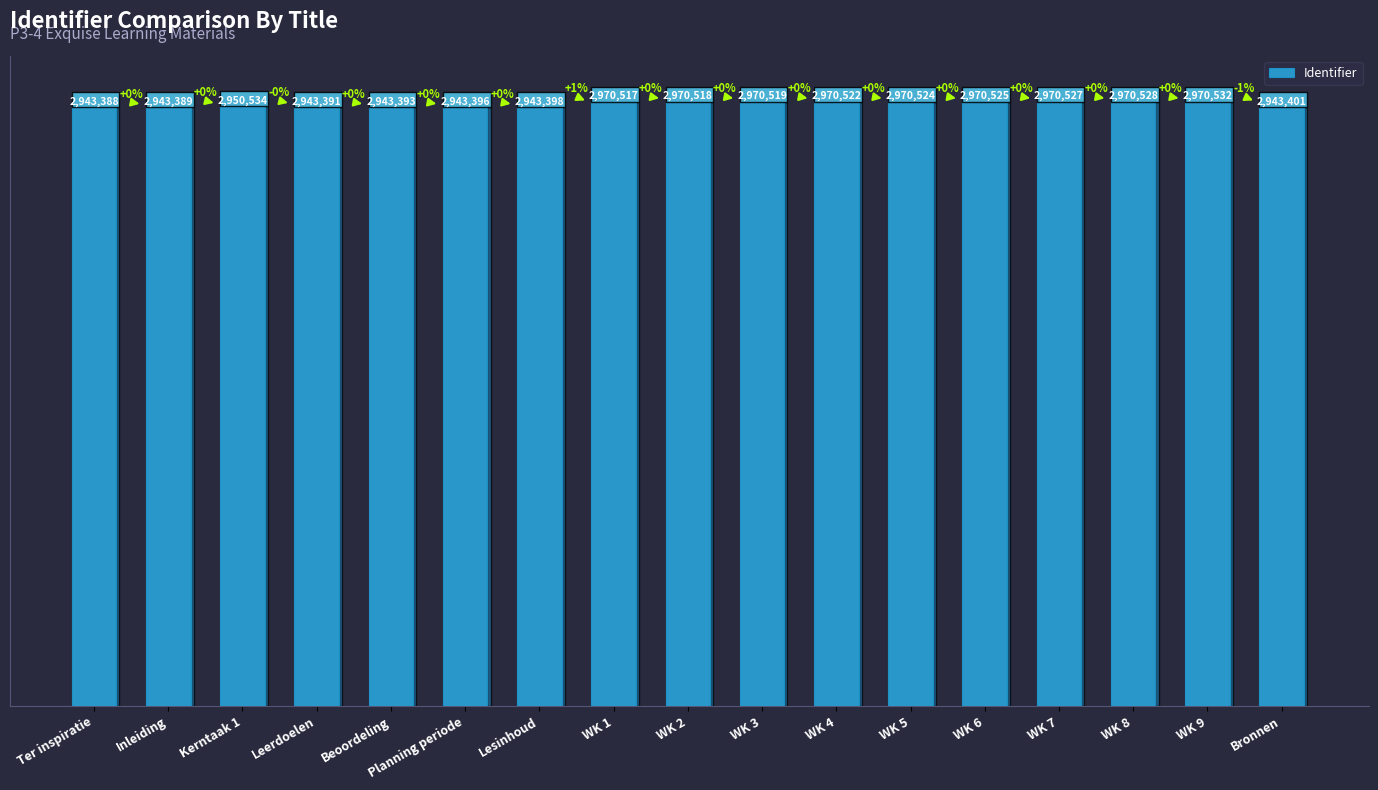

How many bars are there in total?

17